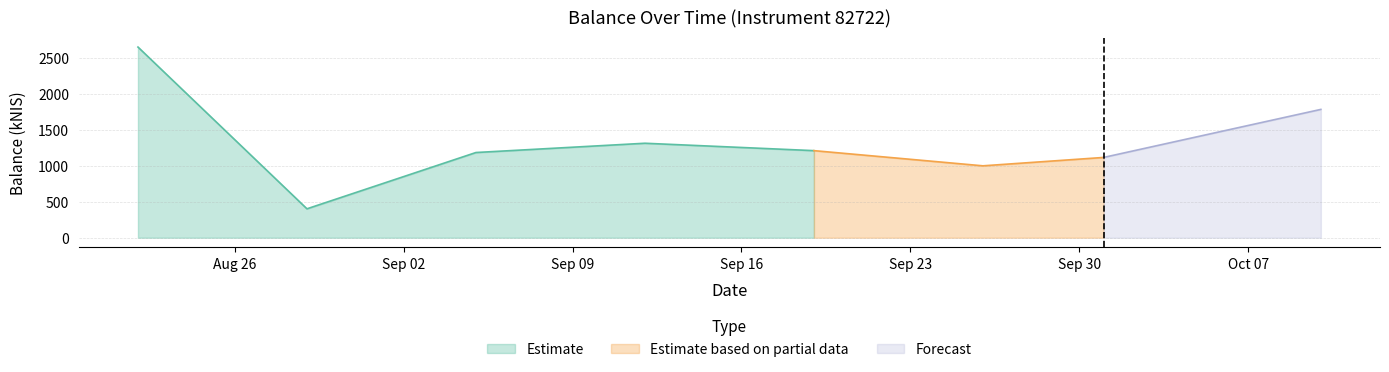

Count the number of values greater than 1212.

4